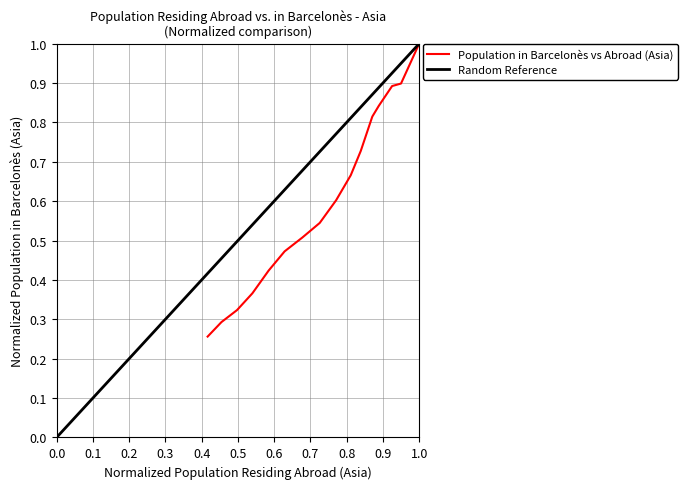

Count the values in the range 0 to 1.

16